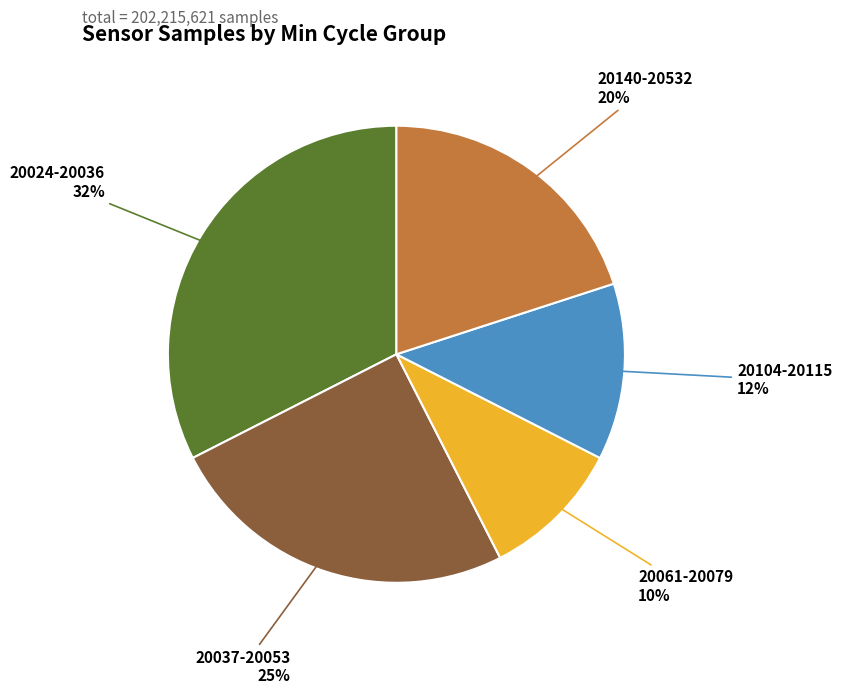

To the nearest percent, what is the average slice percentage?

20%